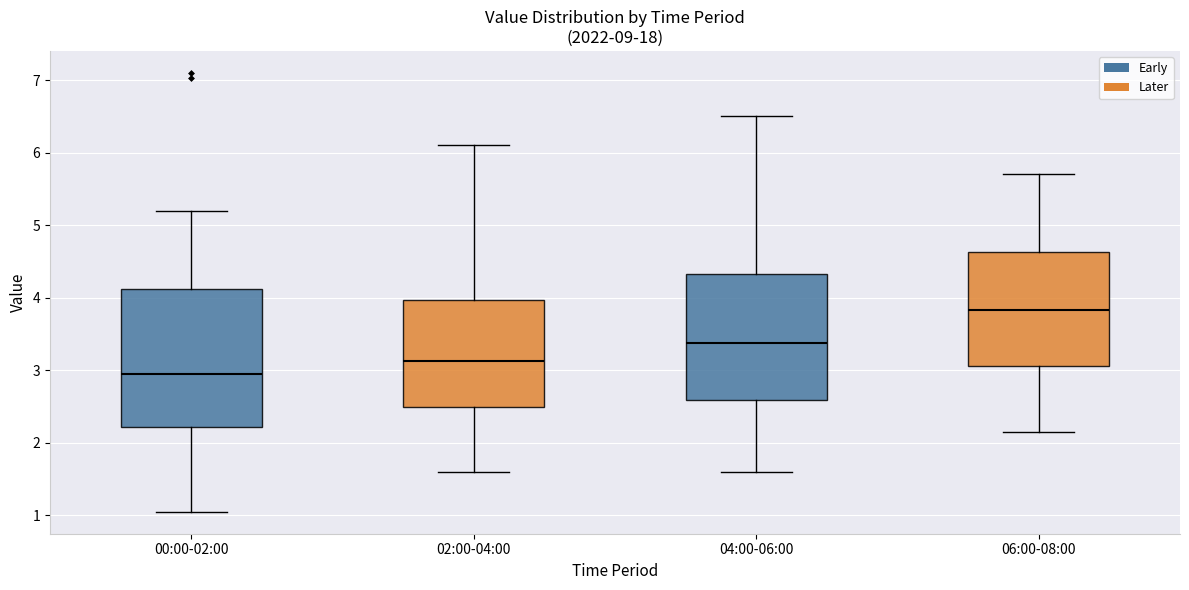

Where is the lower edge of the box for 06:00-08:00 on the y-axis? The values are not printed on the chart, so give them approximately, as read against the axis.

3.1